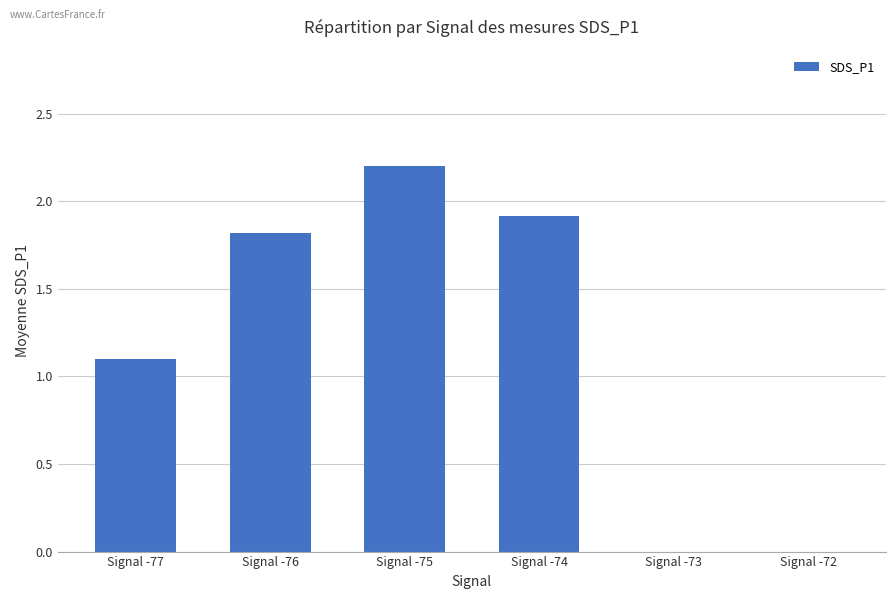

What is the maximum value shown in the chart?

2.2